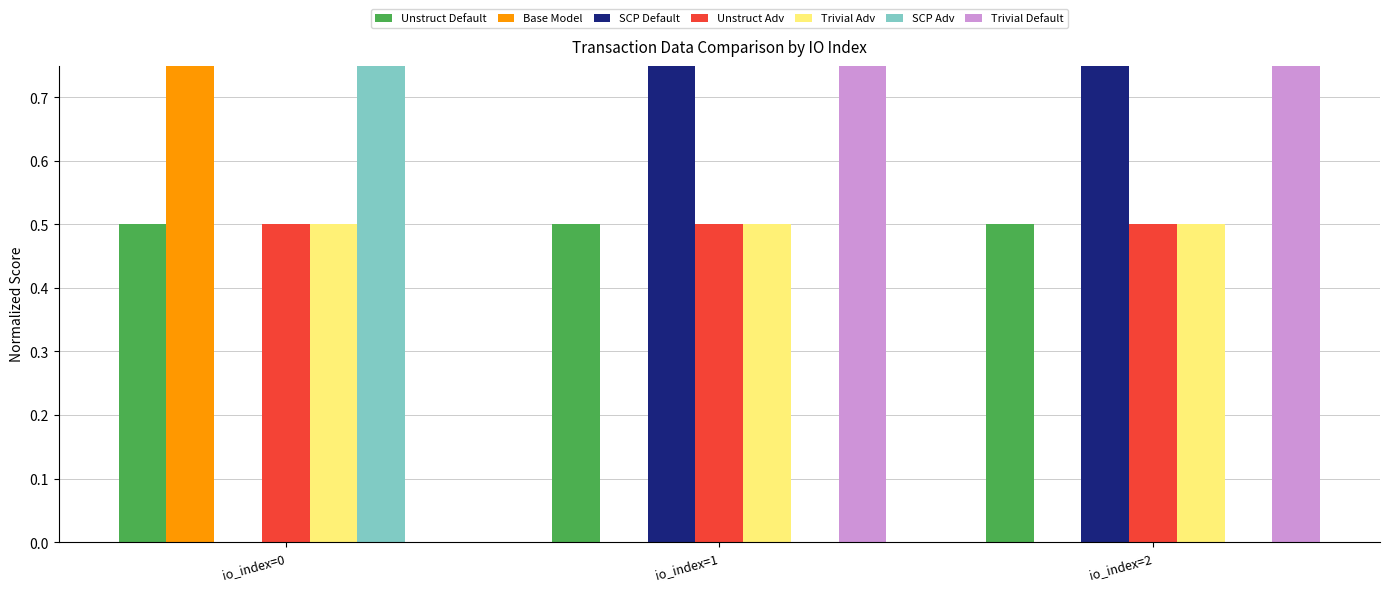

True or false: SCP Default has a value of 1 at io_index=0.

False